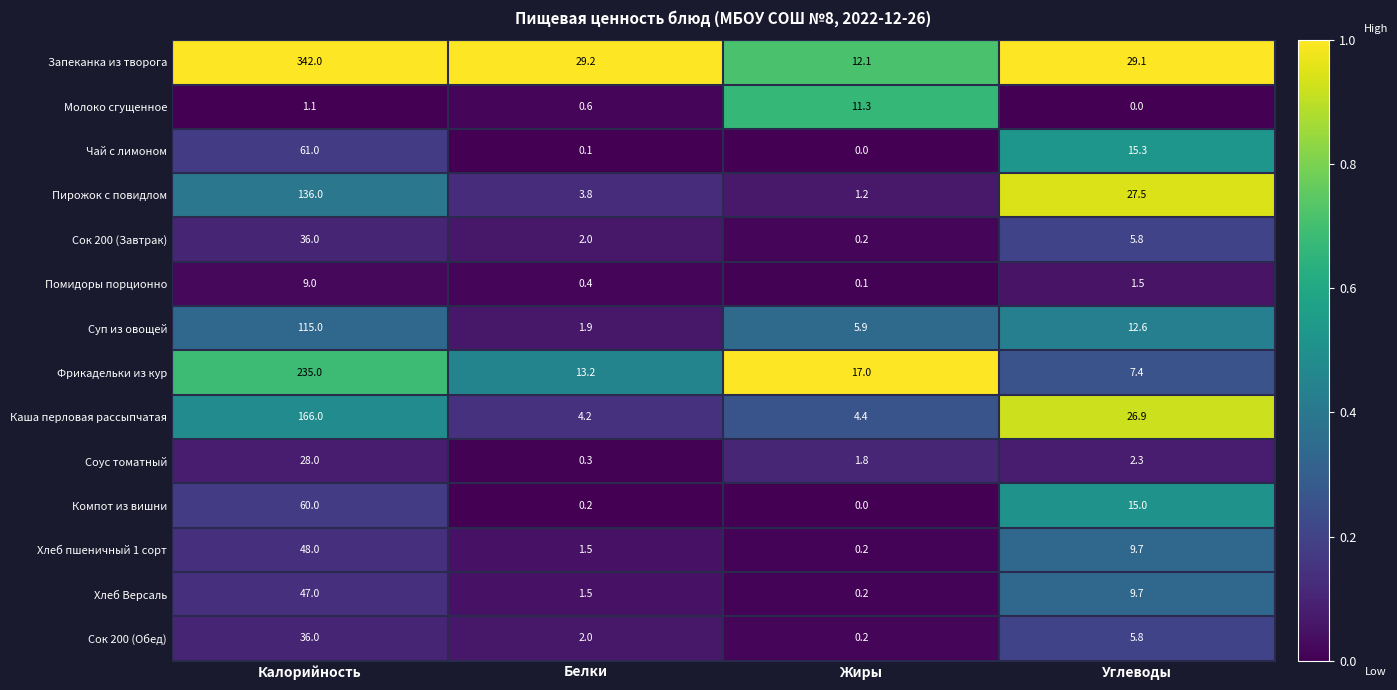

Which category has the highest value across all series?

Калорийность